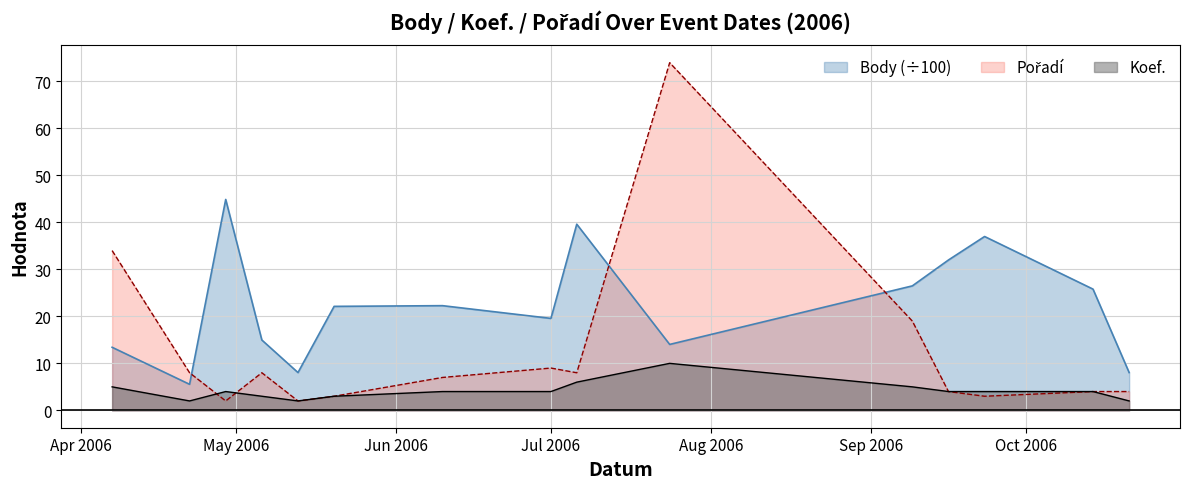

In Pořadí, how many points are higher than both neighbors (excluding endpoints)?

3